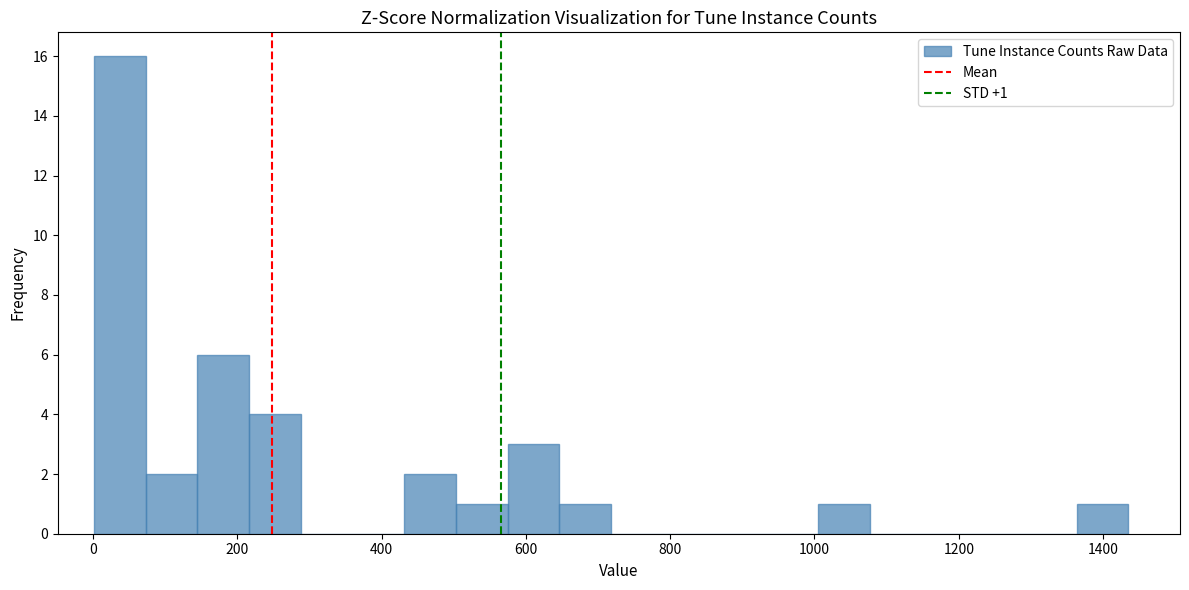

Read against the x-axis, roughly where is the centre of the tallest bar?

40